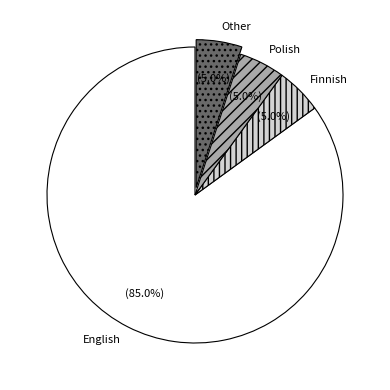

Between English and Finnish, which is larger?

English